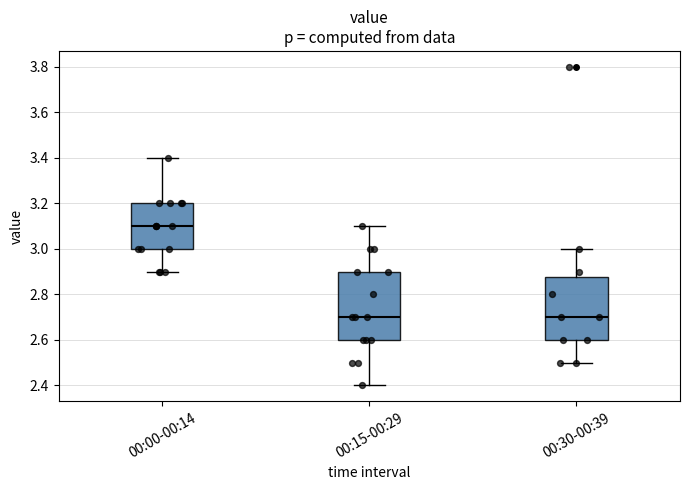

Reading left to right, read every box against the y-axis: the position of its median line, the range the box covers, and the ends of its whiskers. The values are not printed on the chart, so give them approximately, as read against the axis.

00:00-00:14: median 3.10, box 3.00 to 3.20, whiskers 2.90 to 3.40
00:15-00:29: median 2.70, box 2.60 to 2.90, whiskers 2.40 to 3.10
00:30-00:39: median 2.70, box 2.60 to 2.88, whiskers 2.50 to 3.00